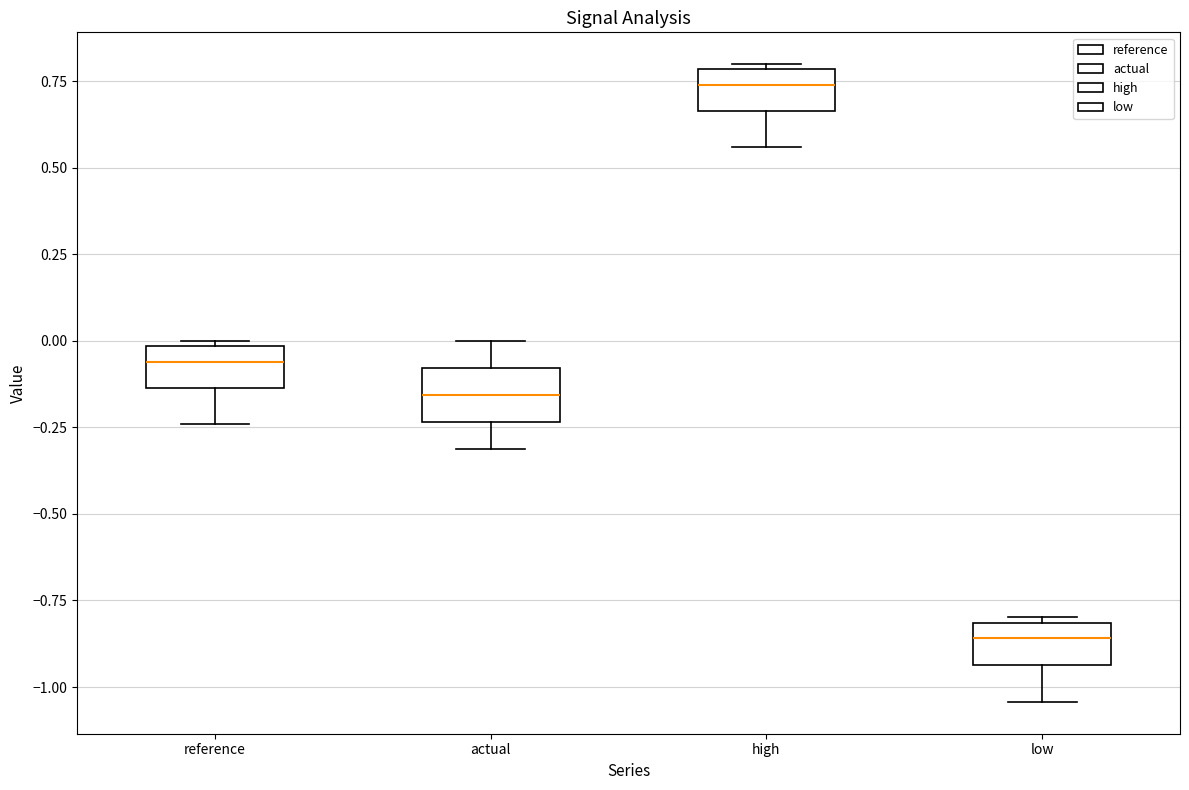

Reading left to right, transcribe this box plot: for each box, give where its median line is, the range the box spans, and where its two whiskers end, as read against the y-axis. The values are not printed on the chart, so give them approximately, as read against the axis.

reference: median -0.05, box -0.15 to 0.00, whiskers -0.25 to 0.00 (just above the box's upper edge)
actual: median -0.15, box -0.25 to -0.10, whiskers -0.30 to 0.00
high: median 0.75, box 0.65 to 0.80, whiskers 0.55 to 0.80
low: median -0.85, box -0.95 to -0.80, whiskers -1.05 to -0.80 (just above the box's upper edge)